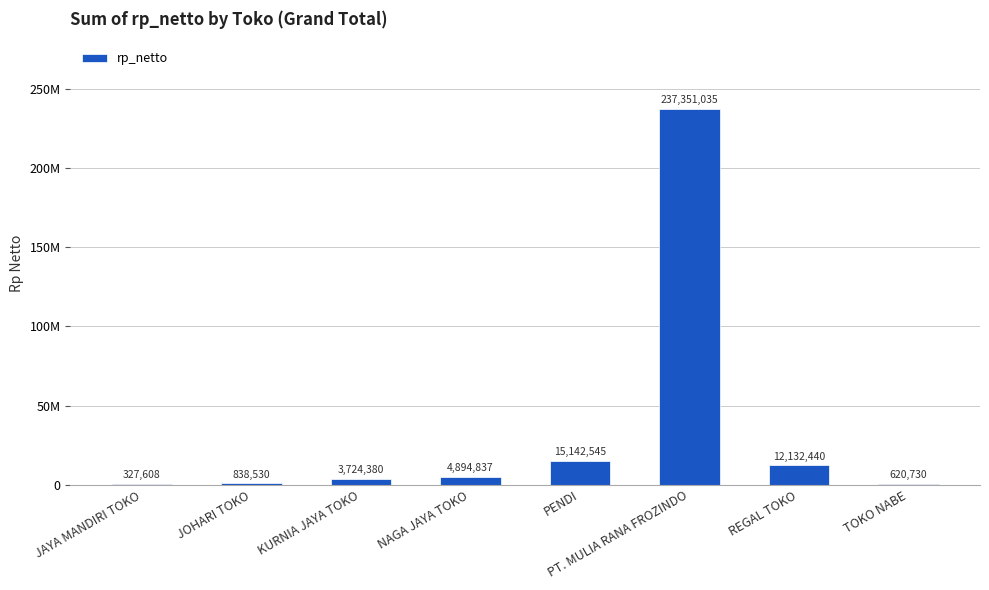

What is the difference between the maximum and minimum values?

237023427.3